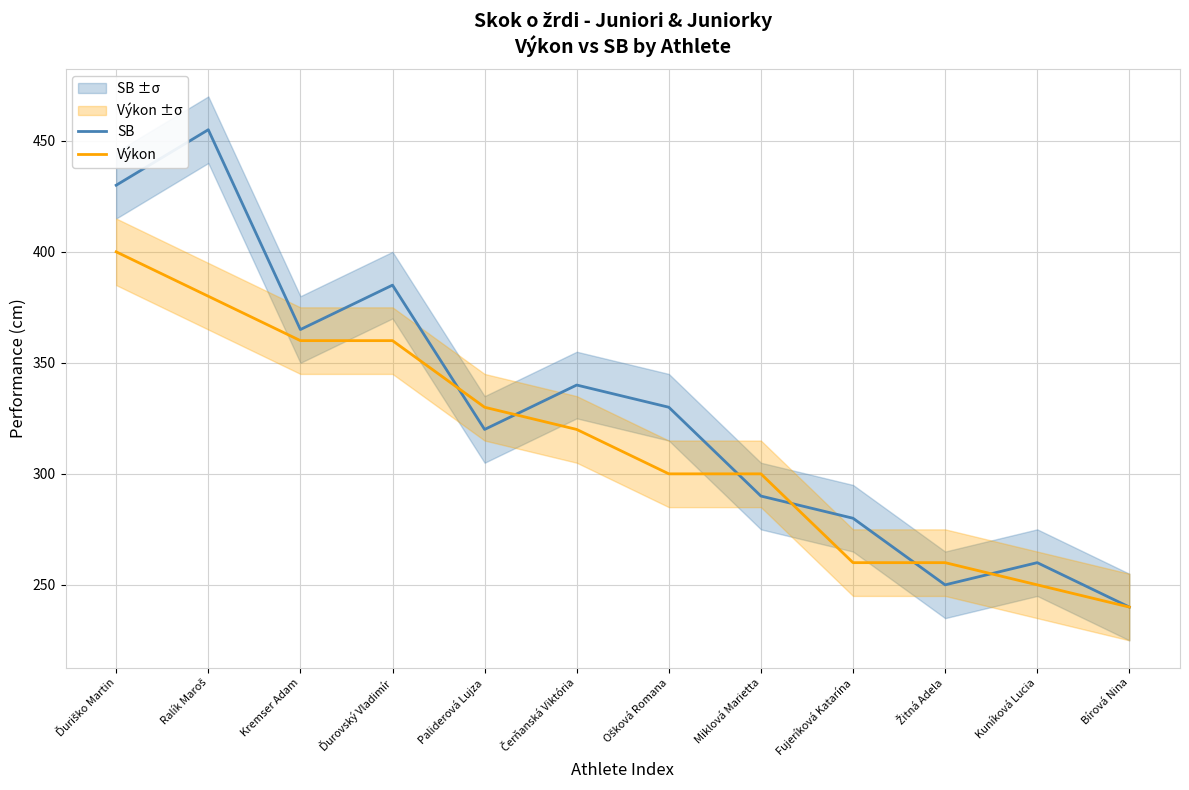

What is the difference between the second highest and minimum values in the SB series?

190